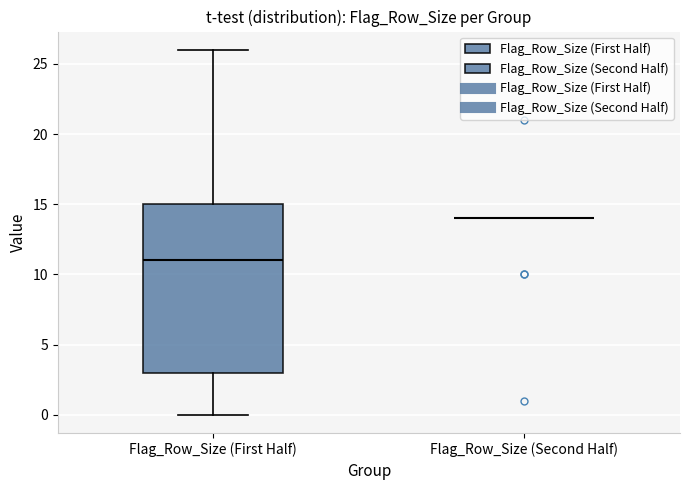

Which box is the tallest, from its lower edge to its upper edge?

Flag_Row_Size (First Half)